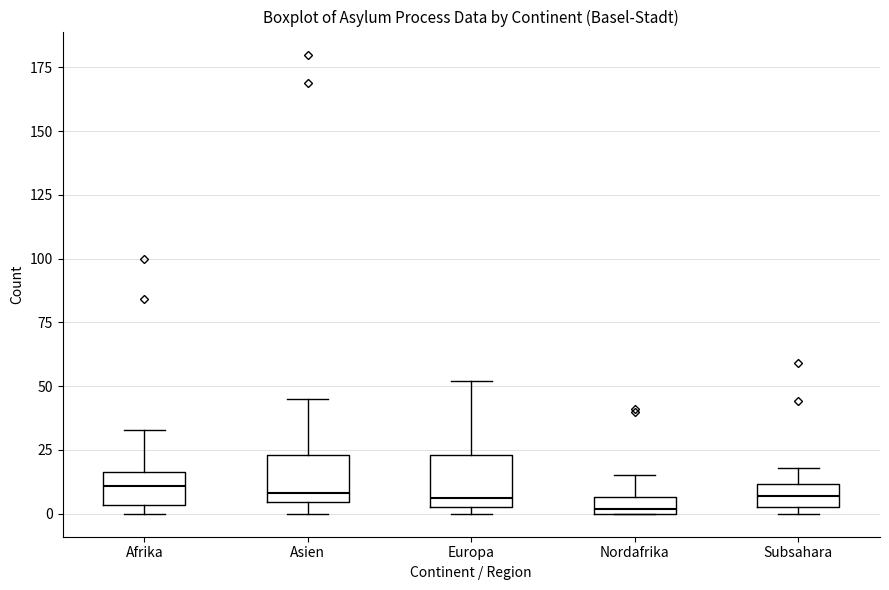

Where is the upper edge of the box for Subsahara on the y-axis? The values are not printed on the chart, so give them approximately, as read against the axis.

10